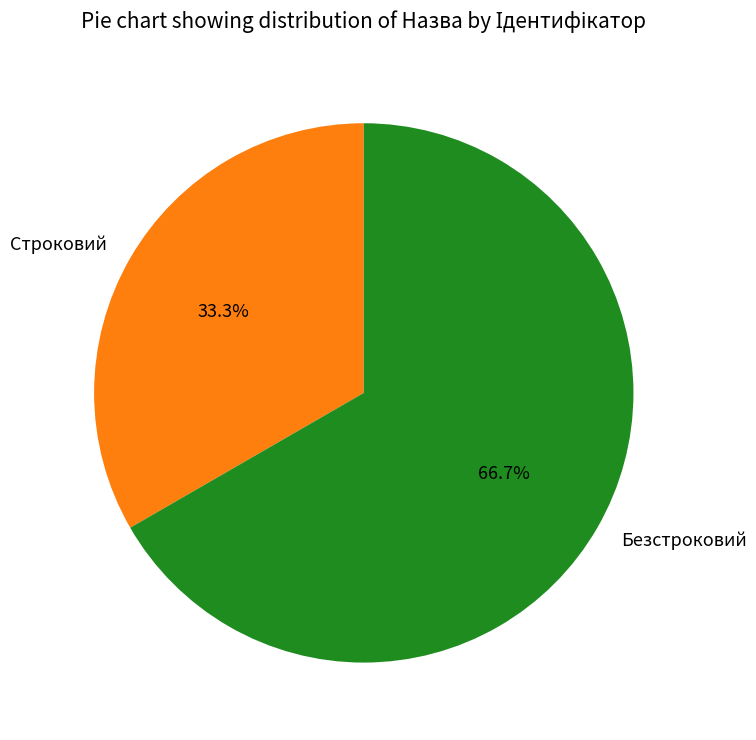

What portion of the pie excludes Строковий?

66.7%